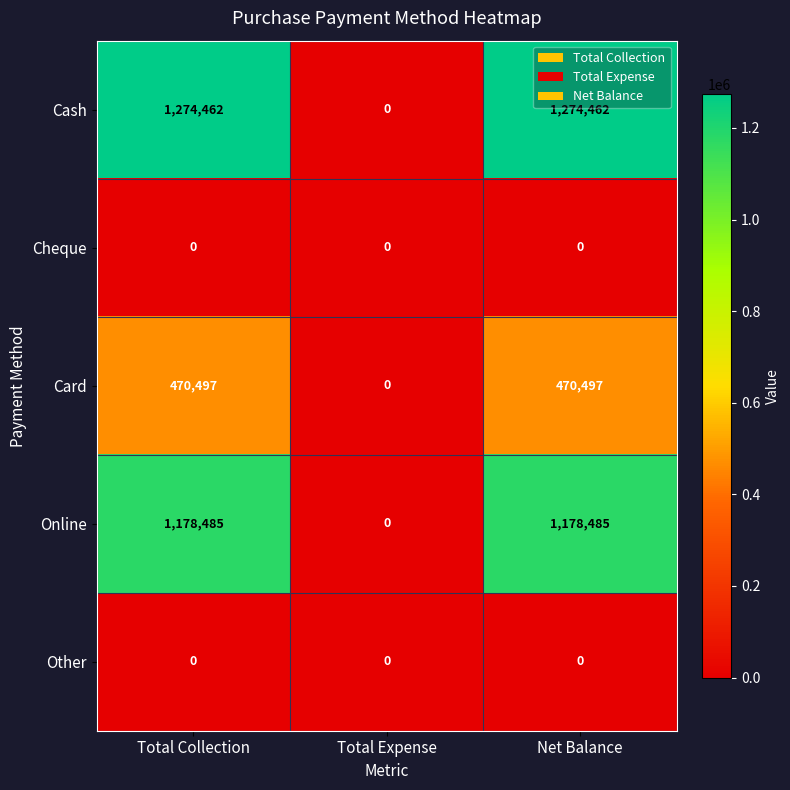

What is the difference between the highest and lowest values at Net Balance?

1274462